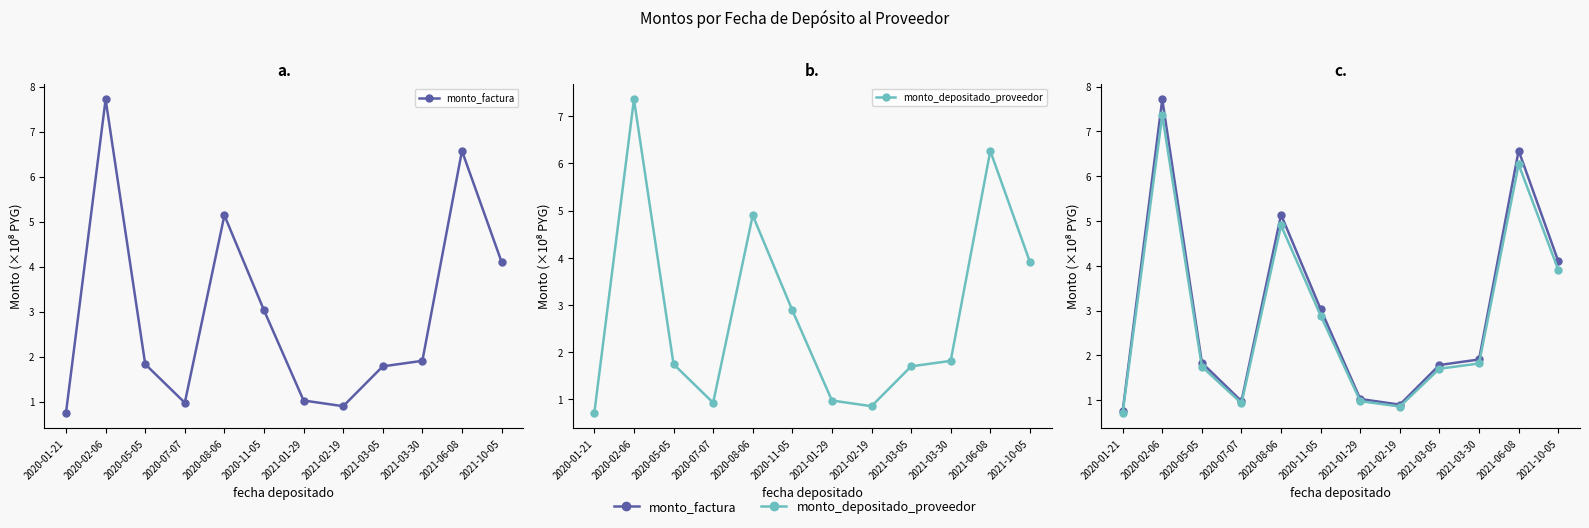

Between 2021-06-08 and 2021-10-05, which series saw the biggest shift?

monto_factura